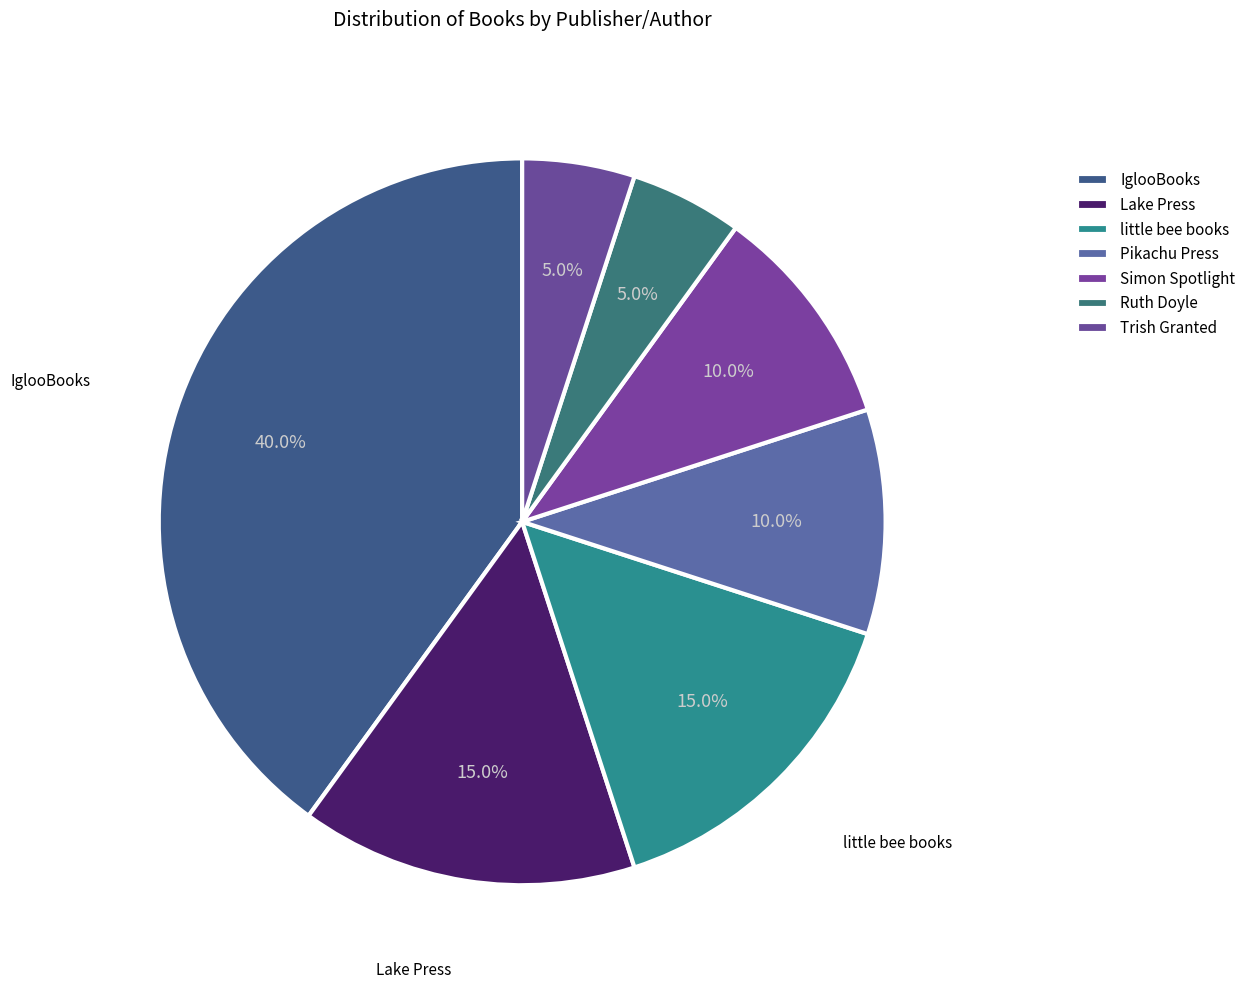

Is it true that Trish Granted is 5% of the pie?

True